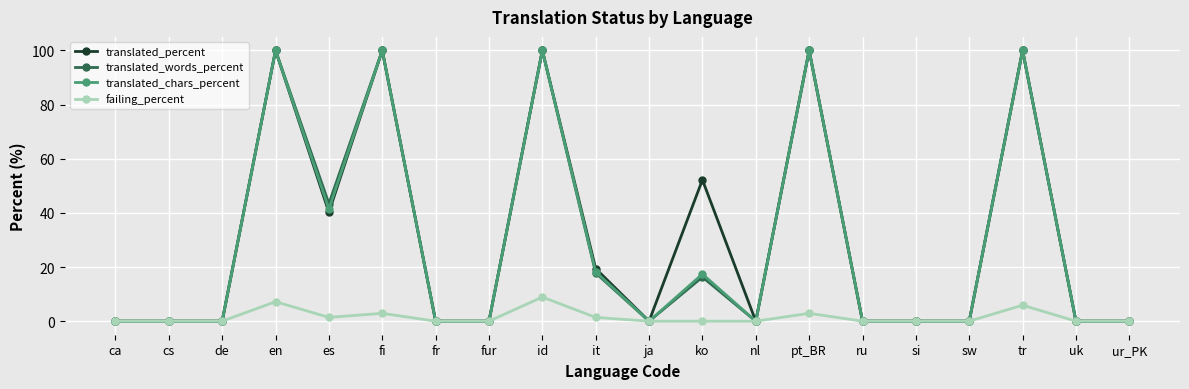

At how many categories does at least one series exceed 68?

5